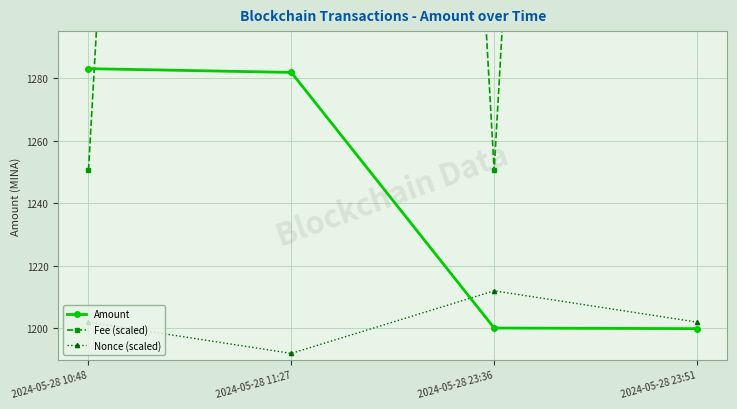

Where does the Amount series first go above 1281?

2024-05-28 10:48